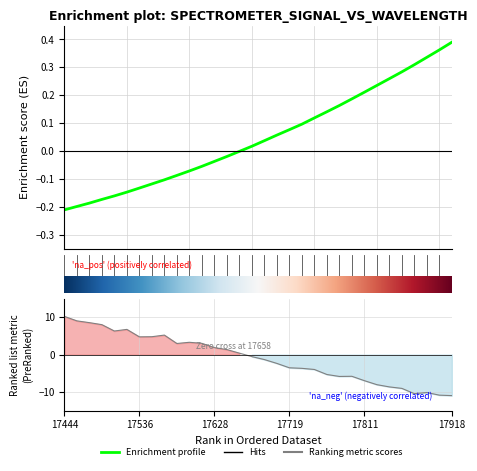

What is the total value across all series at 28?

-10.2